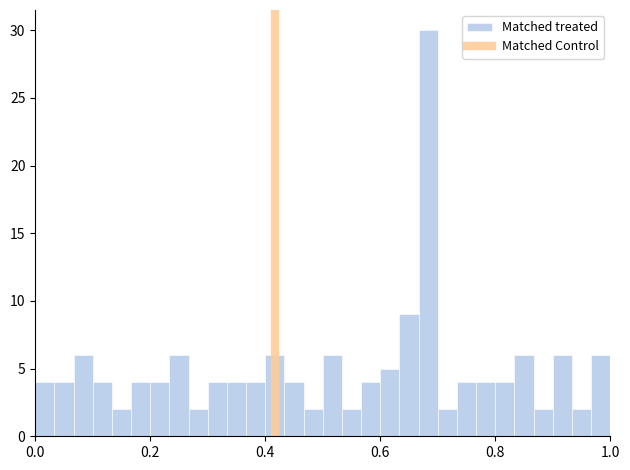

Around what value on the x-axis is the tallest bar? Give the approximate position of its centre, as read against the axis.

0.68